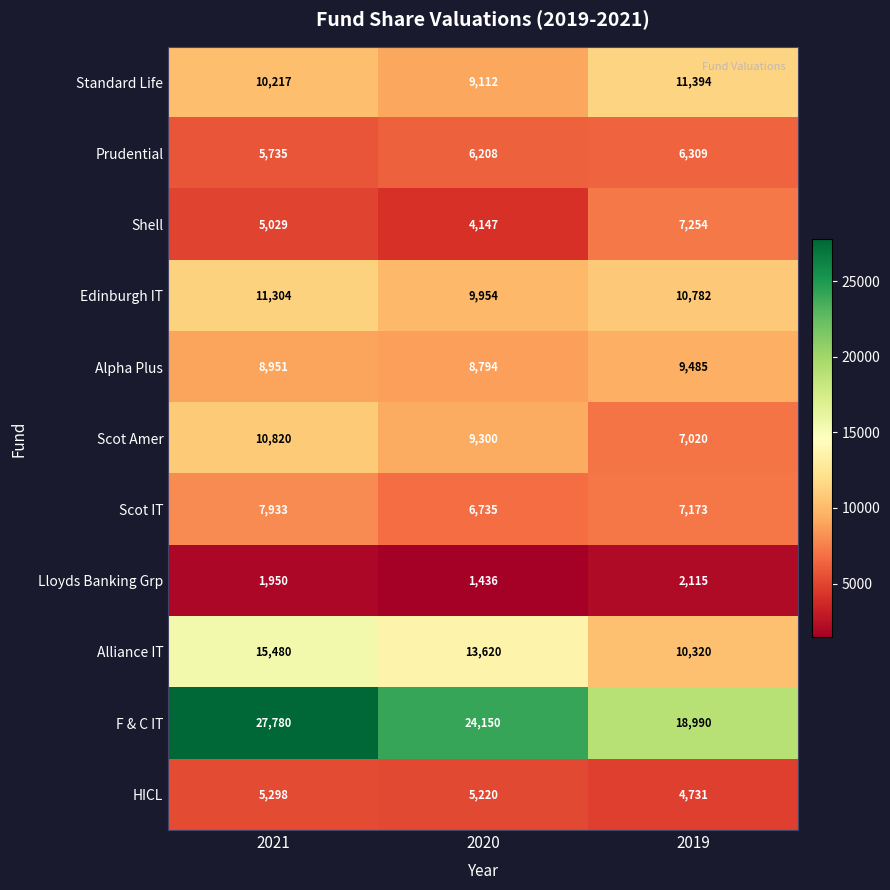

What is the sum of the Alpha Plus values at 2019 and 2021?

18436